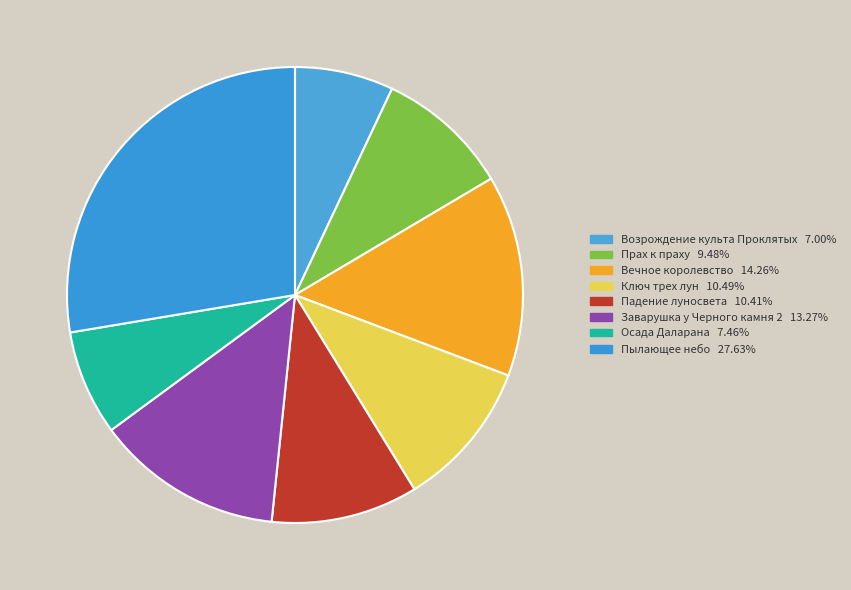

What percentage do Прах к праху and Заварушка у Черного камня 2 together represent?

22.8%